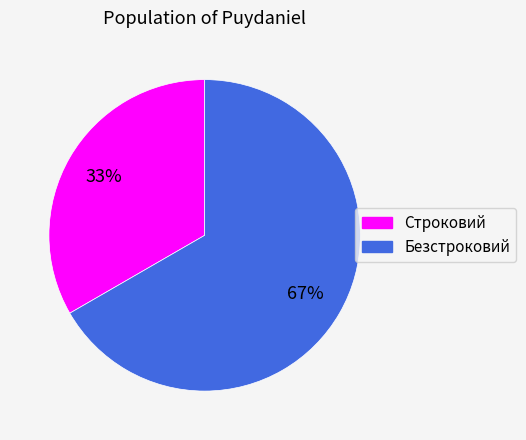

To the nearest percent, what is the combined percentage of Безстроковий and Строковий?

100%